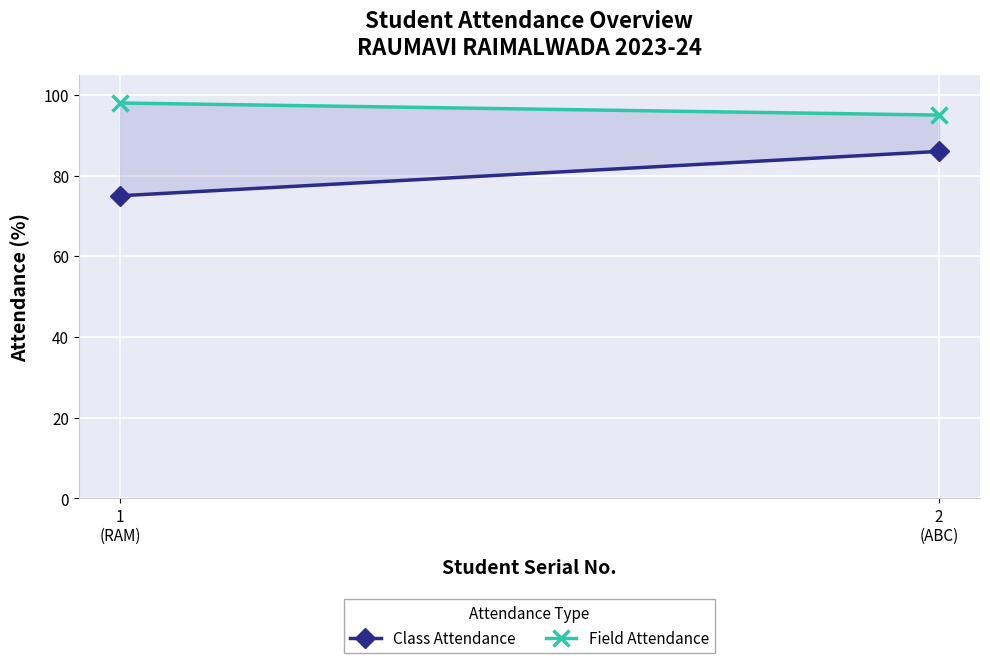

What is the minimum value shown in the chart?

75